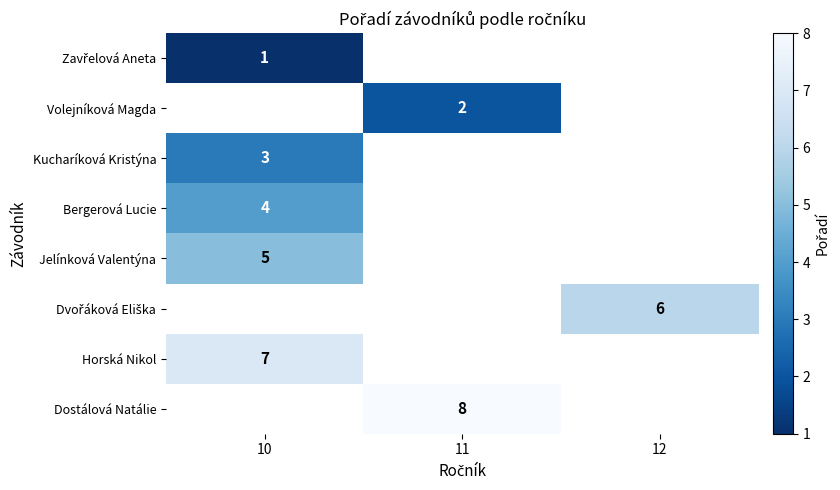

Is it true that Volejníková Magda equals 2 at 11?

True